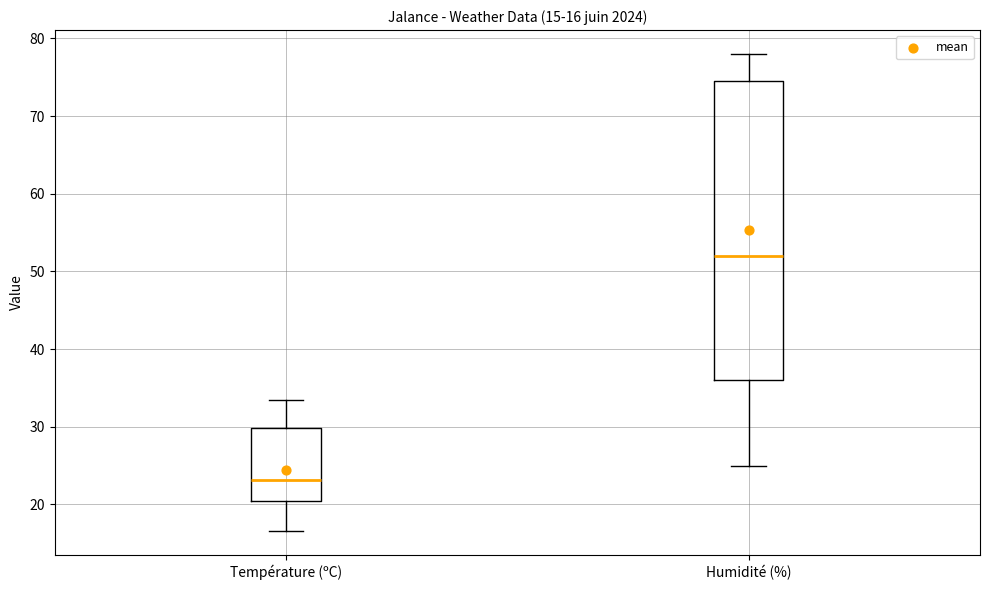

Which box is the tallest, from its lower edge to its upper edge?

Humidité (%)